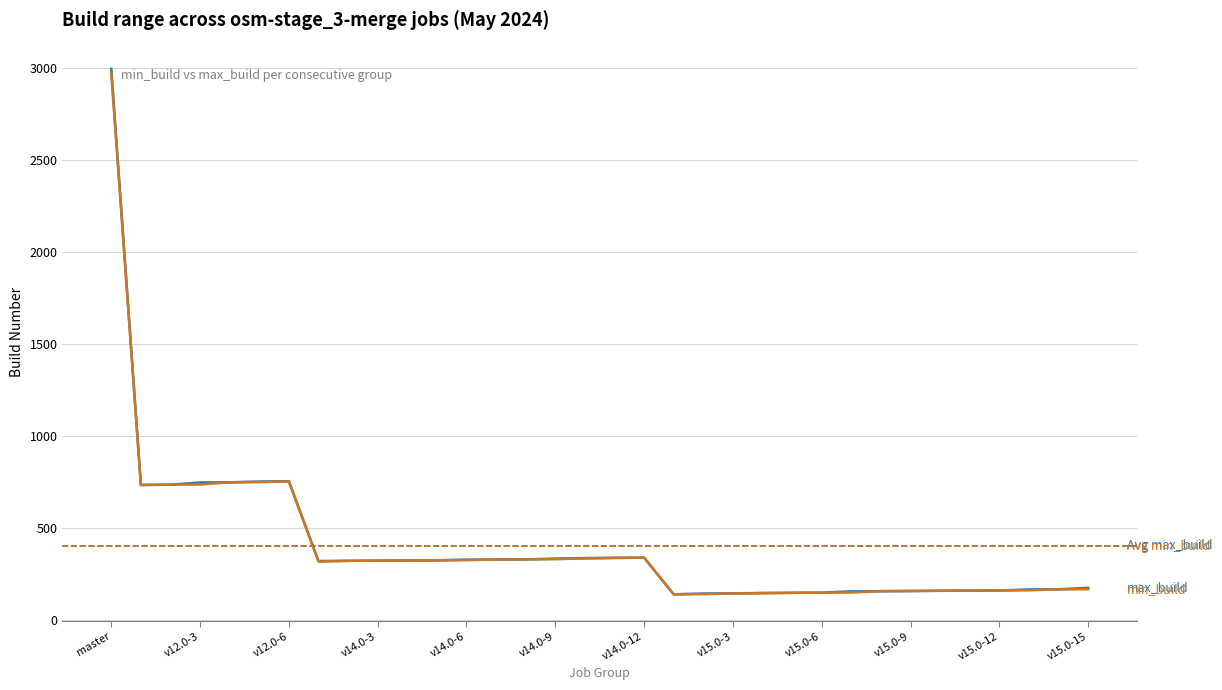

What is the label of the 25th point from the left?

v15.0-6